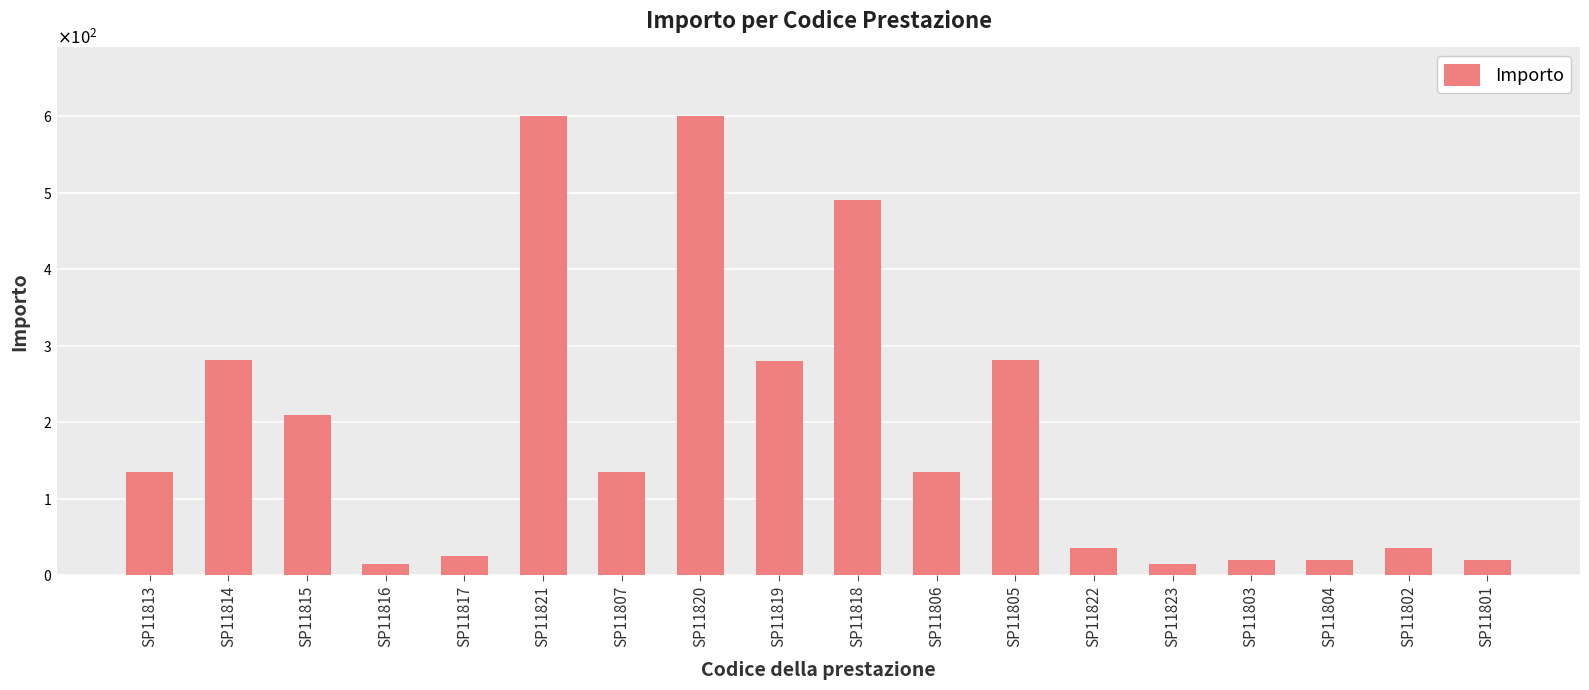

Does the chart contain any negative values?

No